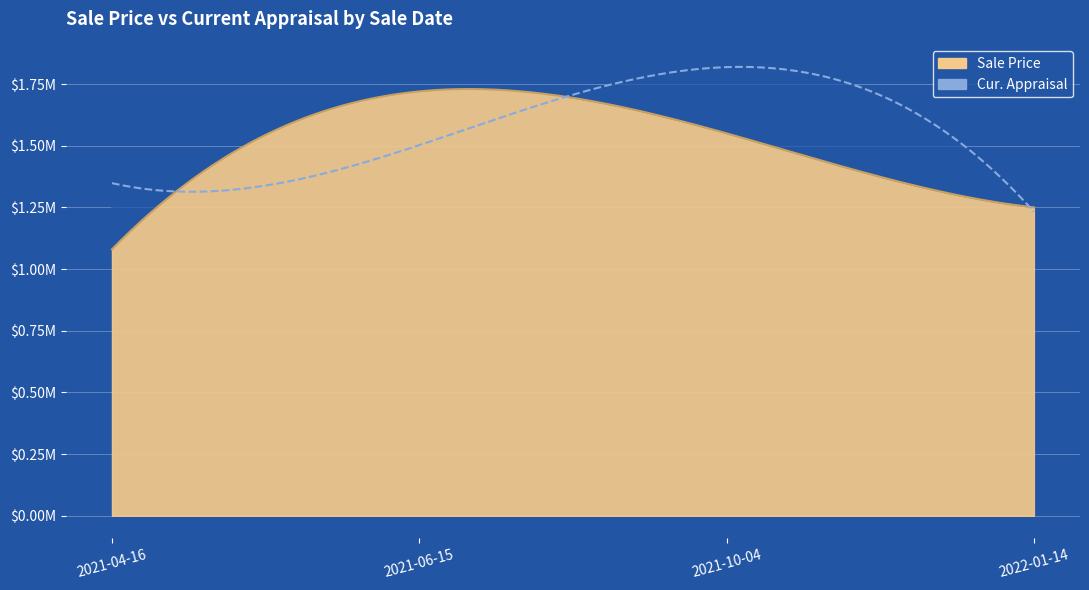

What is the average value of the Sale Price series?

1400000